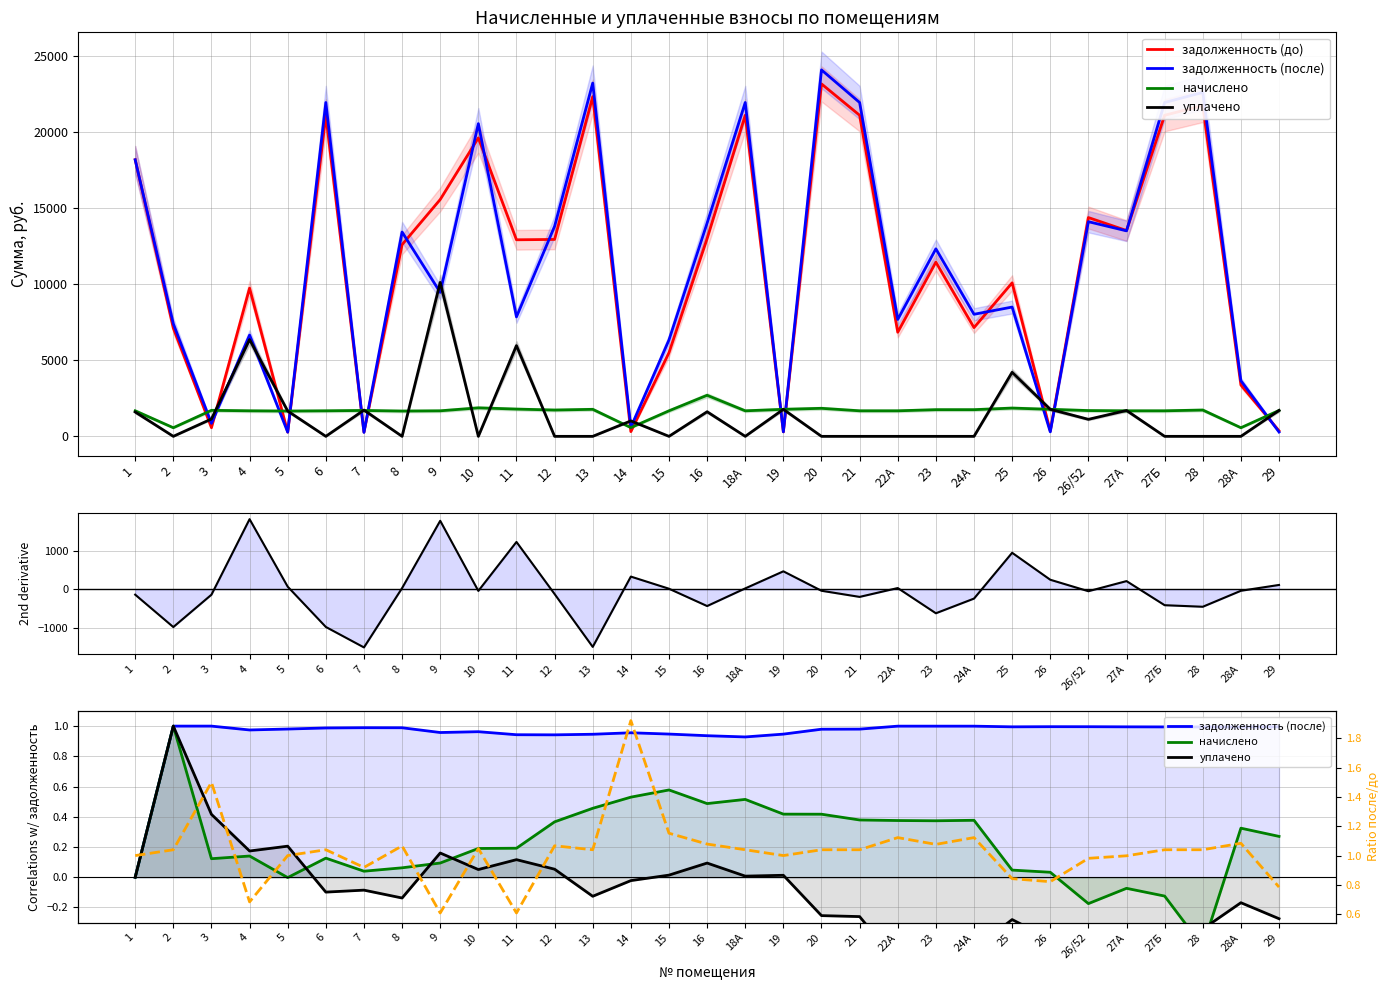

How many values in начислено are below zero?

5